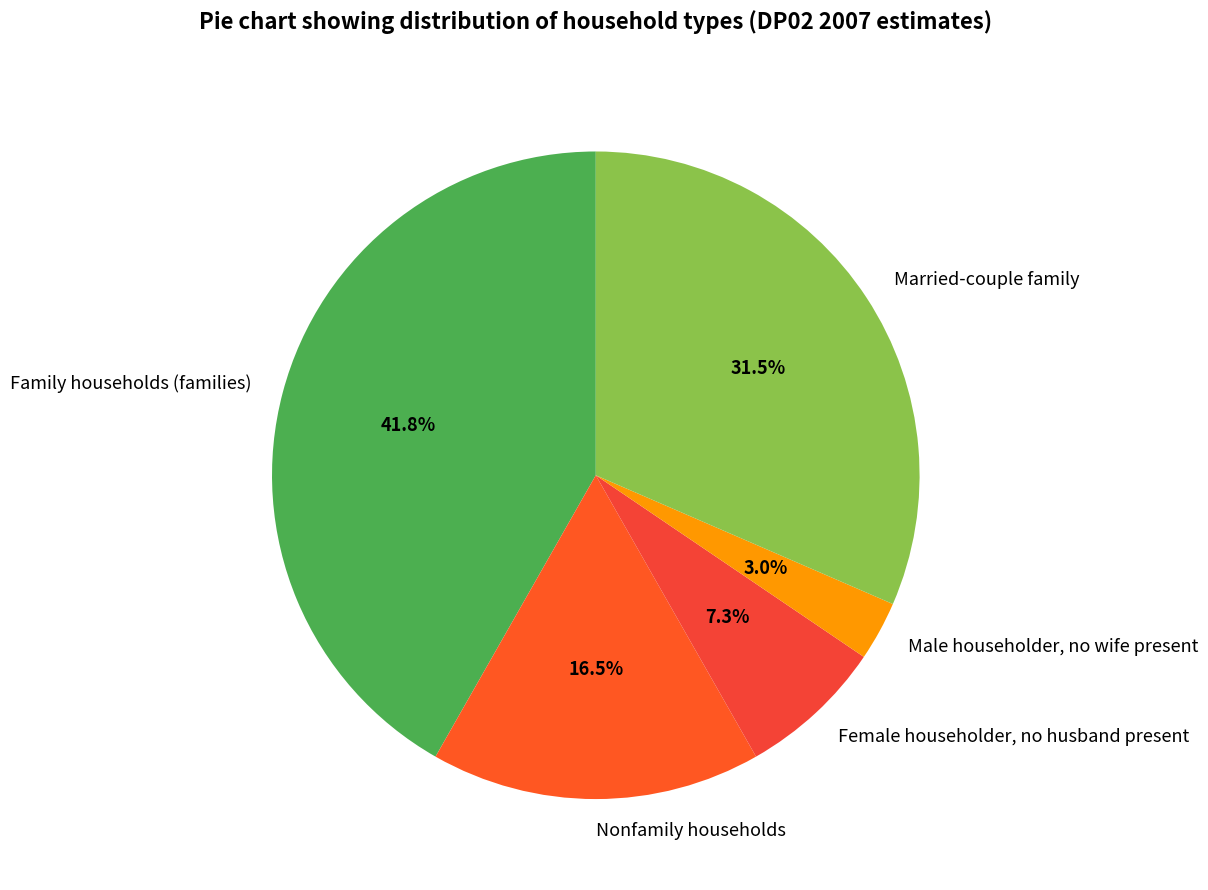

Which category has the biggest portion of the pie?

Family households (families)